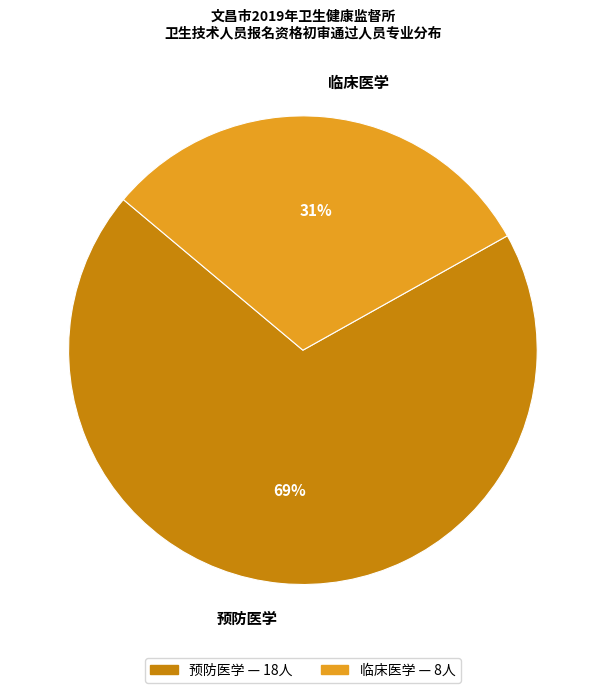

Count the number of slices in the pie.

2